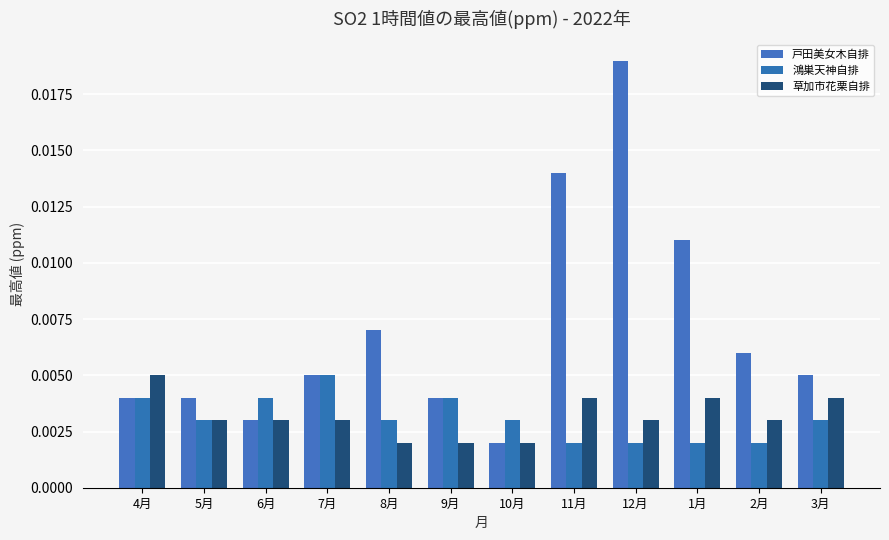

What is the label of the 8th bar from the right?

8月